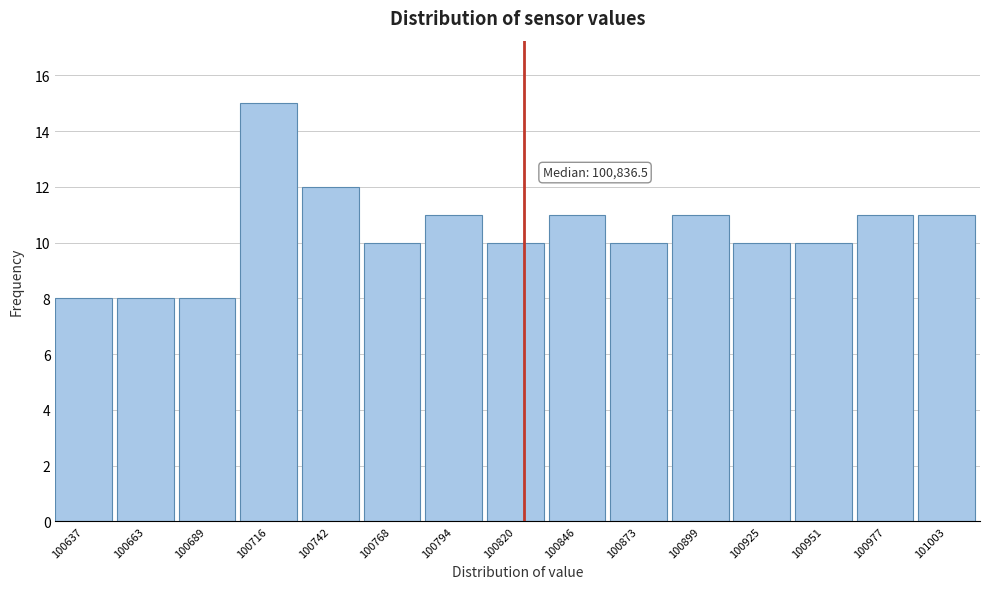

Reading left to right, what are all the values shown in this chart?

100637=8	100663=8	100689=8	100716=15	100742=12	100768=10	100794=11	100820=10	100846=11	100873=10	100899=11	100925=10	100951=10	100977=11	101003=11